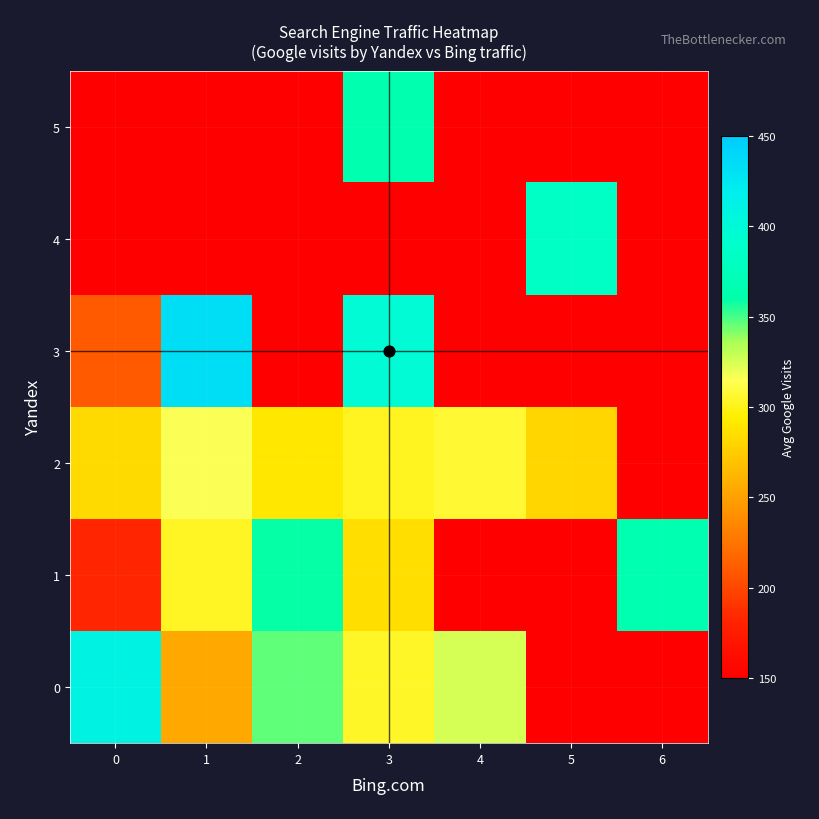

Reading left to right, list all the values displayed in this chart.

0: 0=409.0	1=255.2	2=346.7	3=304.0	4=325.0	5=0.0	6=0.0
1: 0=182.0	1=303.3	2=359.3	3=285.7	4=0.0	5=0.0	6=365.5
2: 0=283.0	1=316.3	2=290.0	3=302.0	4=306.0	5=281.0	6=0.0
3: 0=210.0	1=433.0	2=0.0	3=397.0	4=0.0	5=0.0	6=0.0
4: 0=0.0	1=0.0	2=0.0	3=0.0	4=0.0	5=383.0	6=0.0
5: 0=0.0	1=0.0	2=0.0	3=364.0	4=0.0	5=0.0	6=0.0